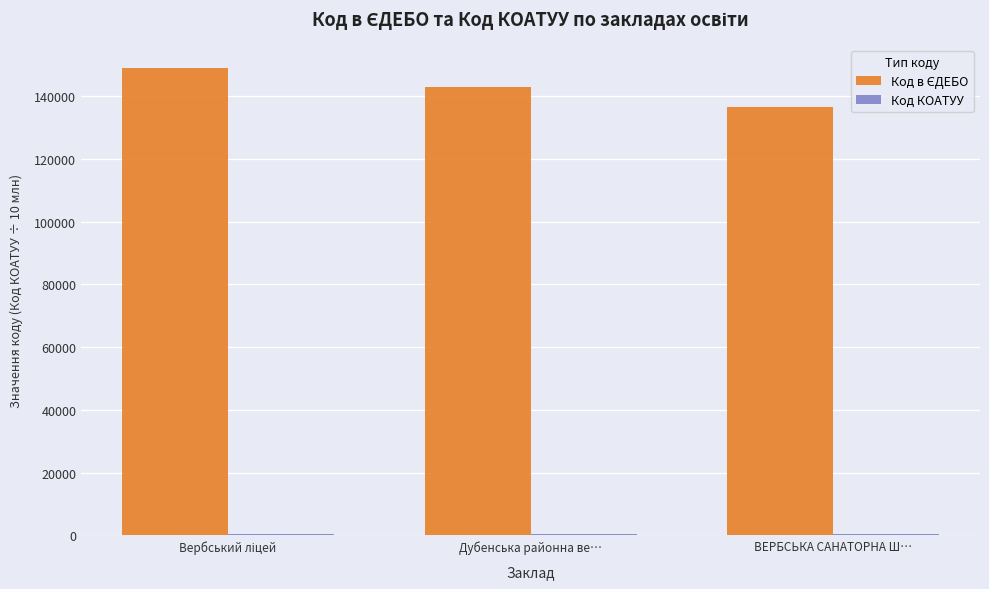

What is the maximum value shown in the chart?

149087.0